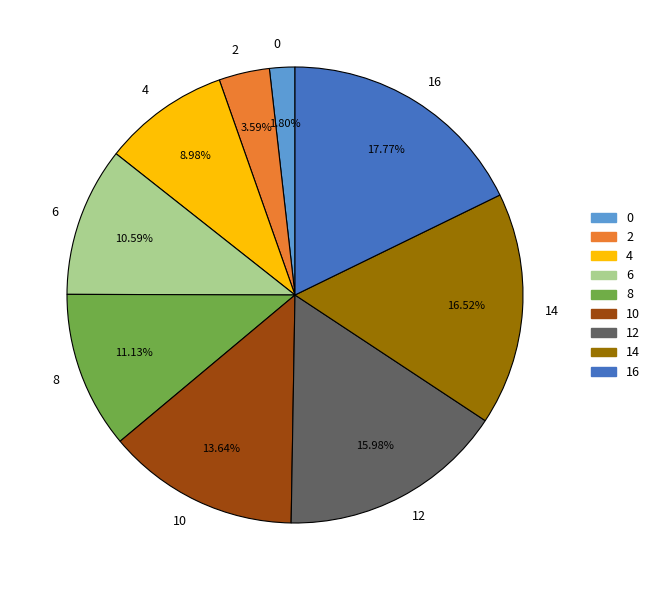

What is the total percentage of 6 and 16?

28.4%